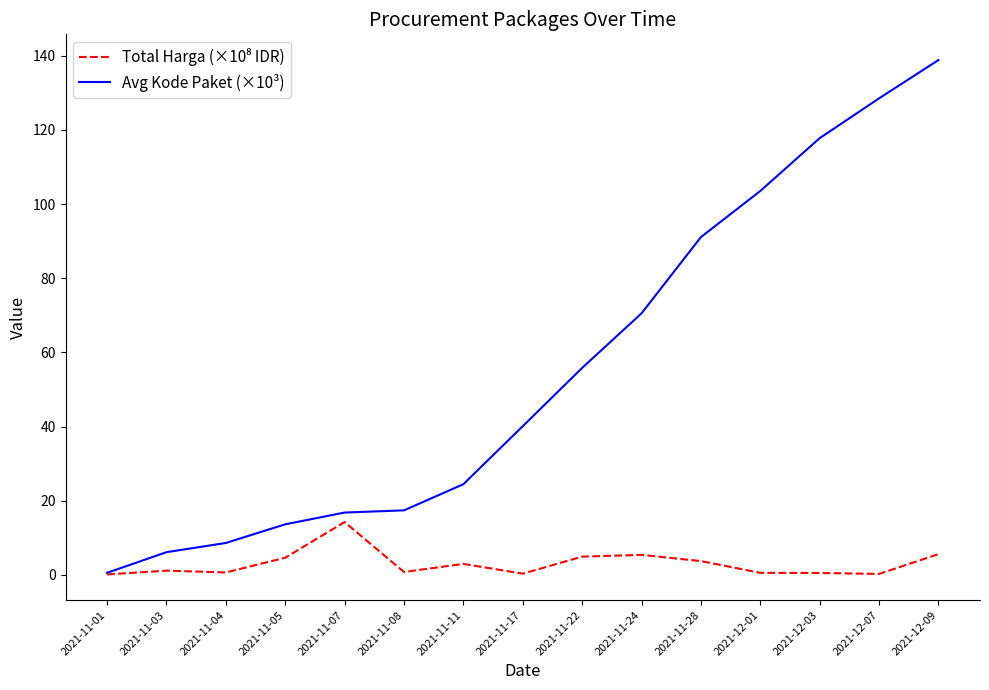

Which label corresponds to the largest value in the chart?

2021-12-09